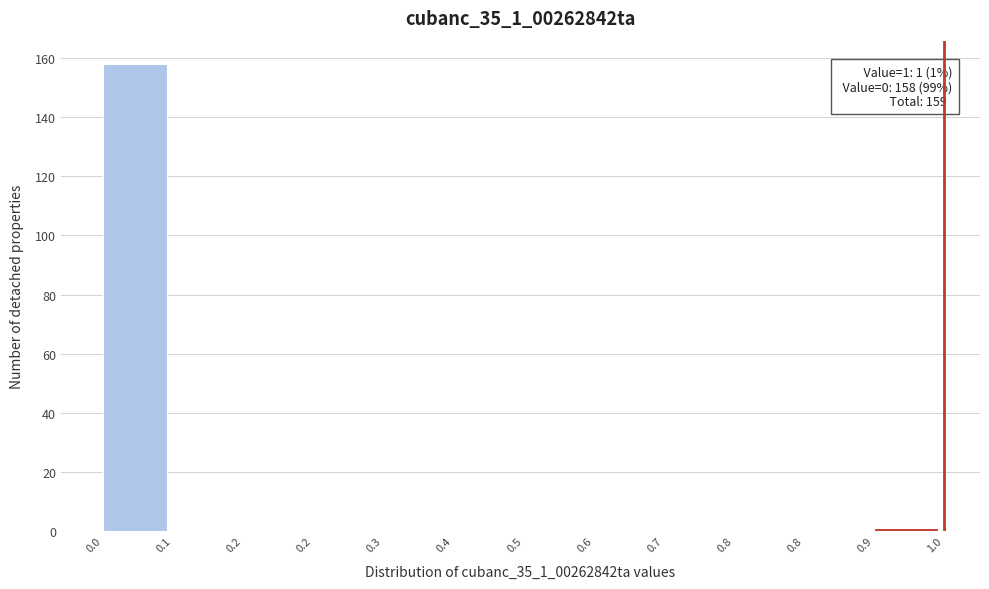

How many categories are shown in the chart?

12